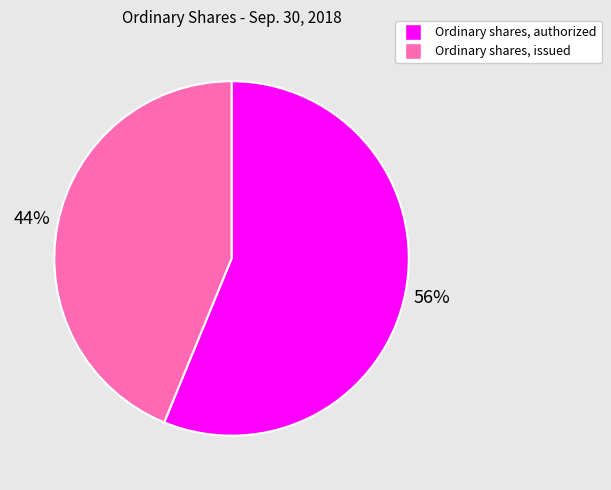

The Ordinary shares, issued slice represents 34% of the pie. True or false?

False